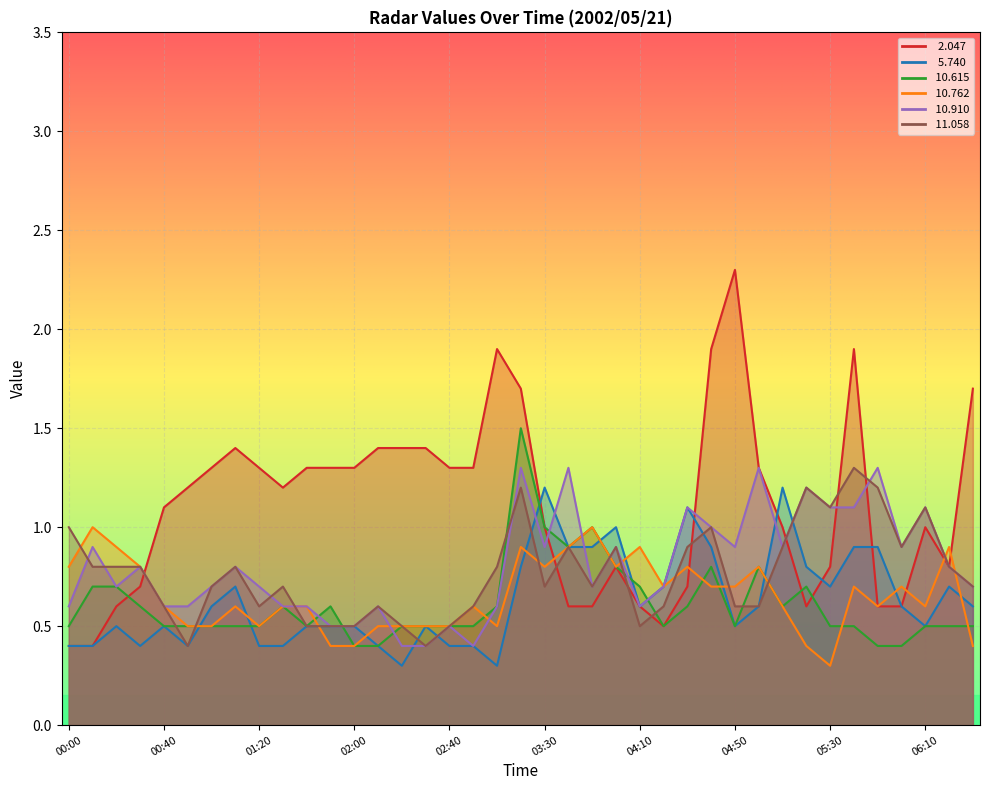

At which category is the sum across all series the highest?

03:20